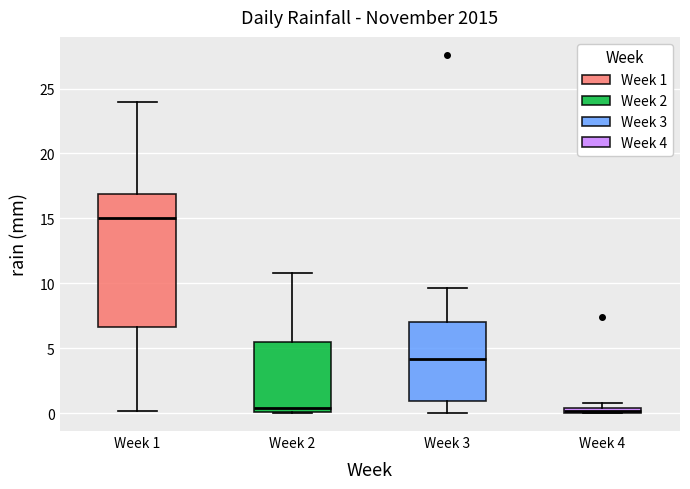

Which box is the tallest, from its lower edge to its upper edge?

Week 1